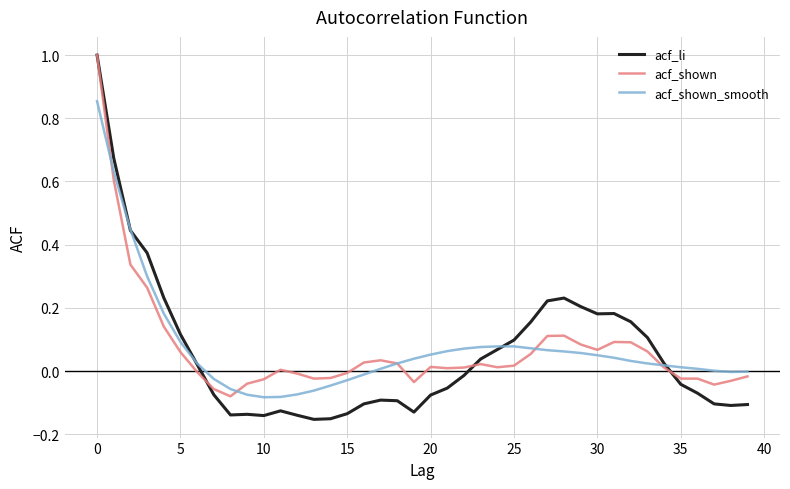

Which series has the largest range (max minus min)?

acf_li